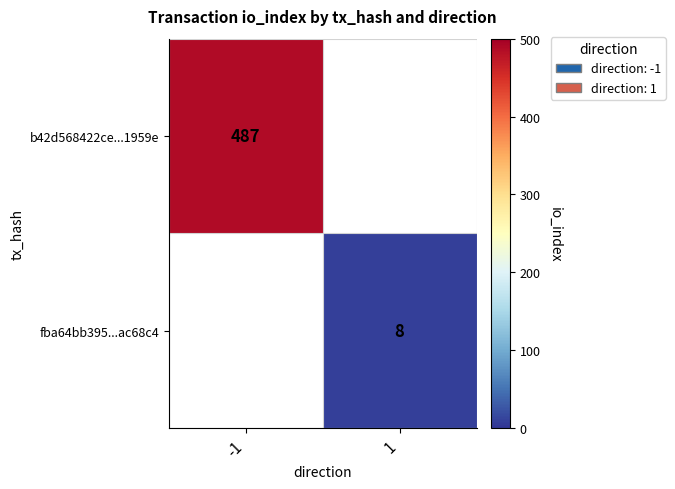

Which series has the widest spread of values?

b42d568422ce...1959e